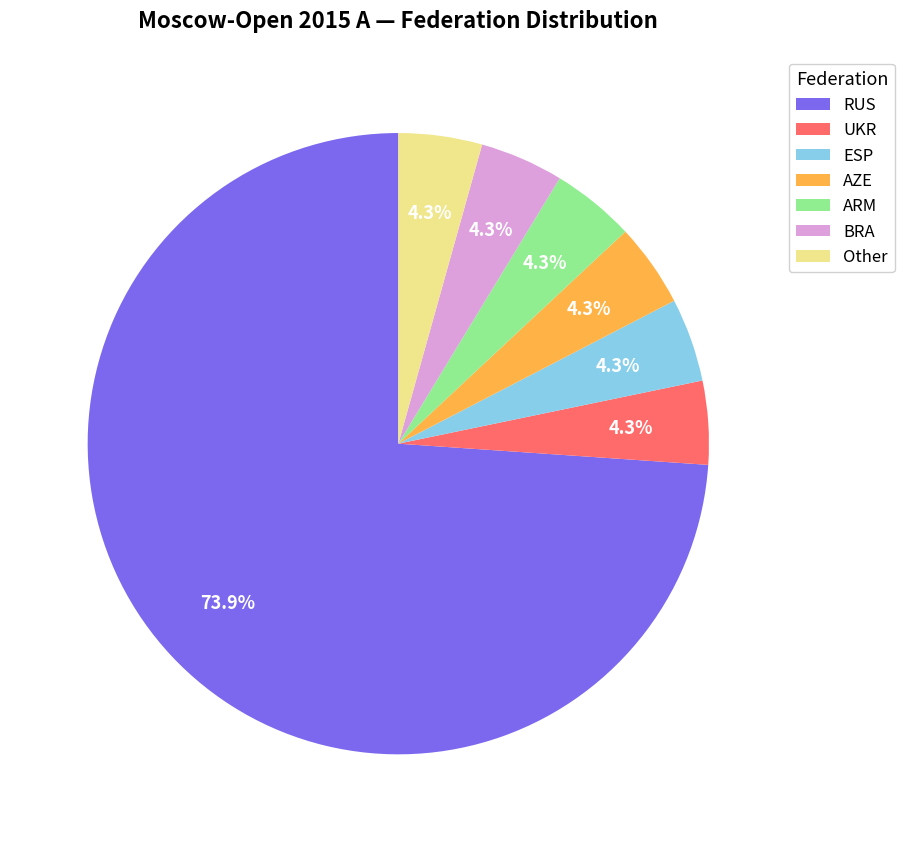

What is the ratio of the value at UKR to the value at ARM?

1.0